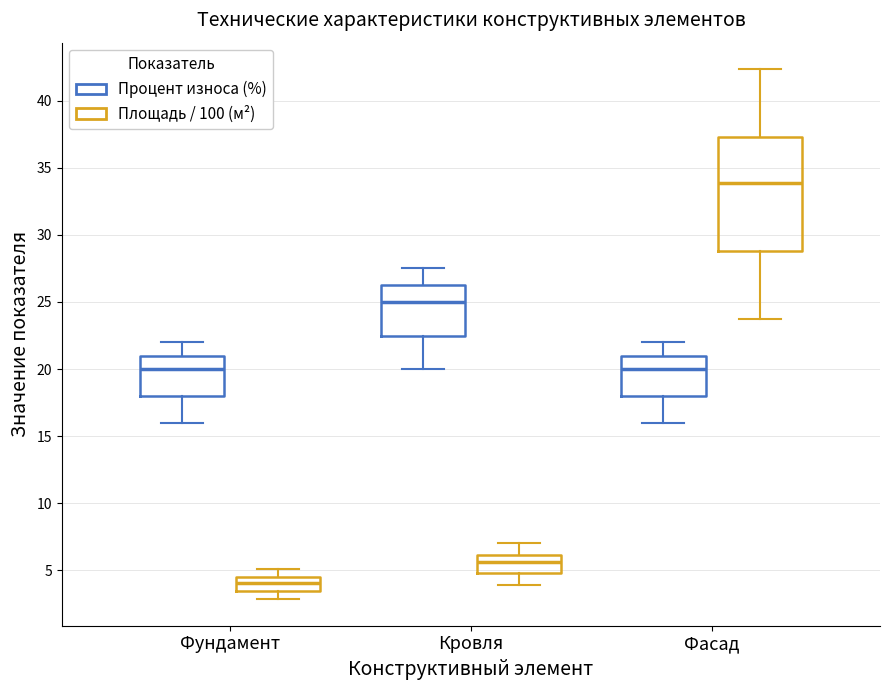

Which box's median line is the highest?

Фасад (Площадь / 100 (м²))